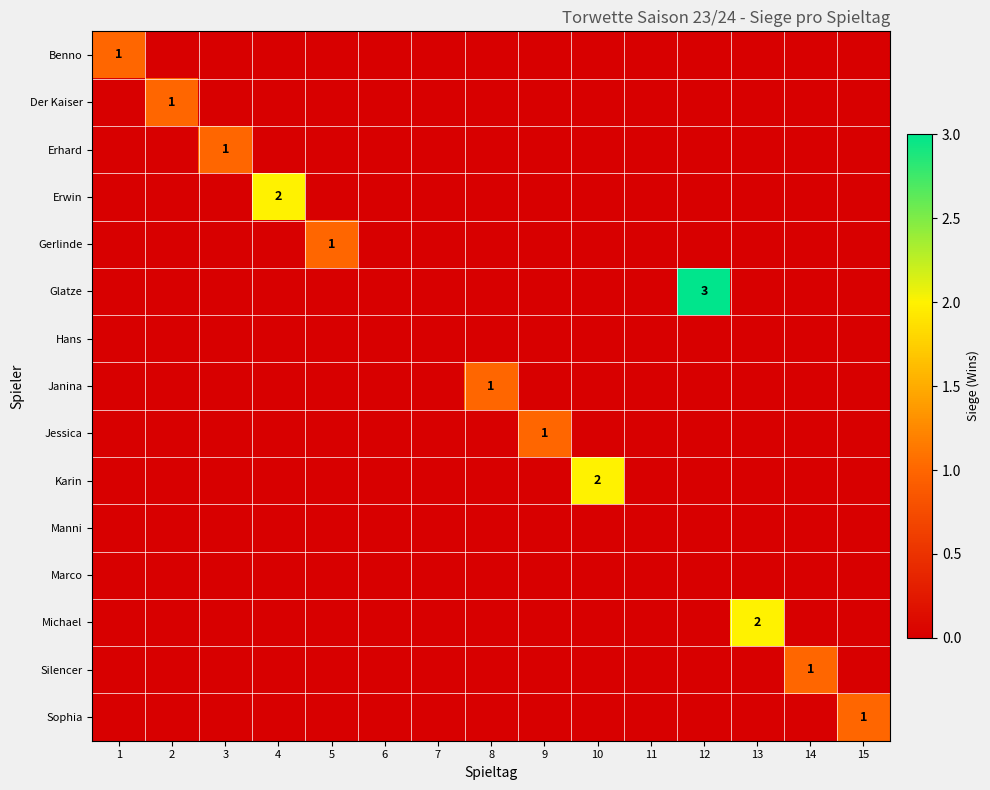

Between 11 and 14, which series saw the biggest shift?

Silencer